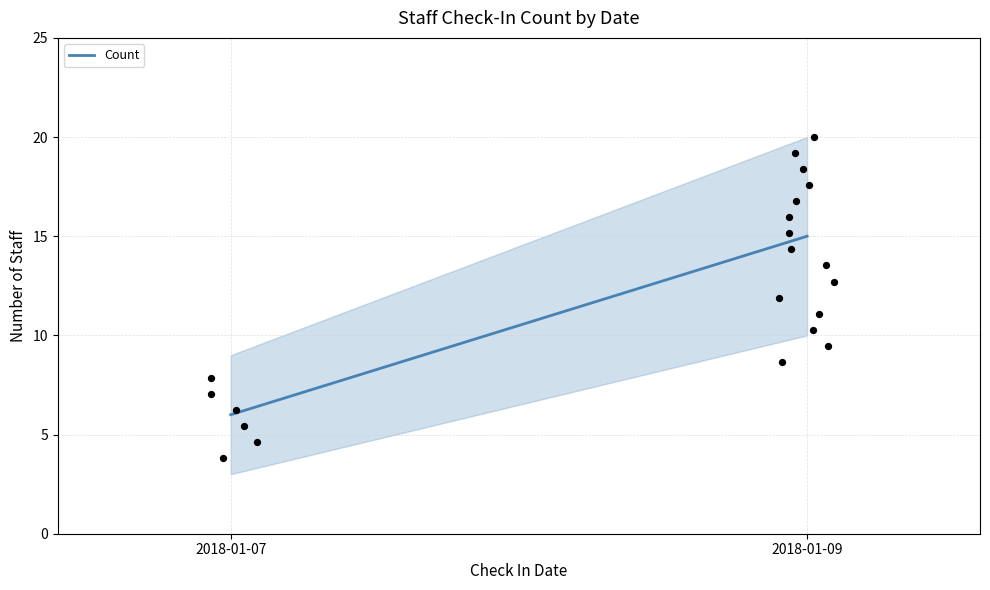

What is the range of X values (max minus min)?

1.1